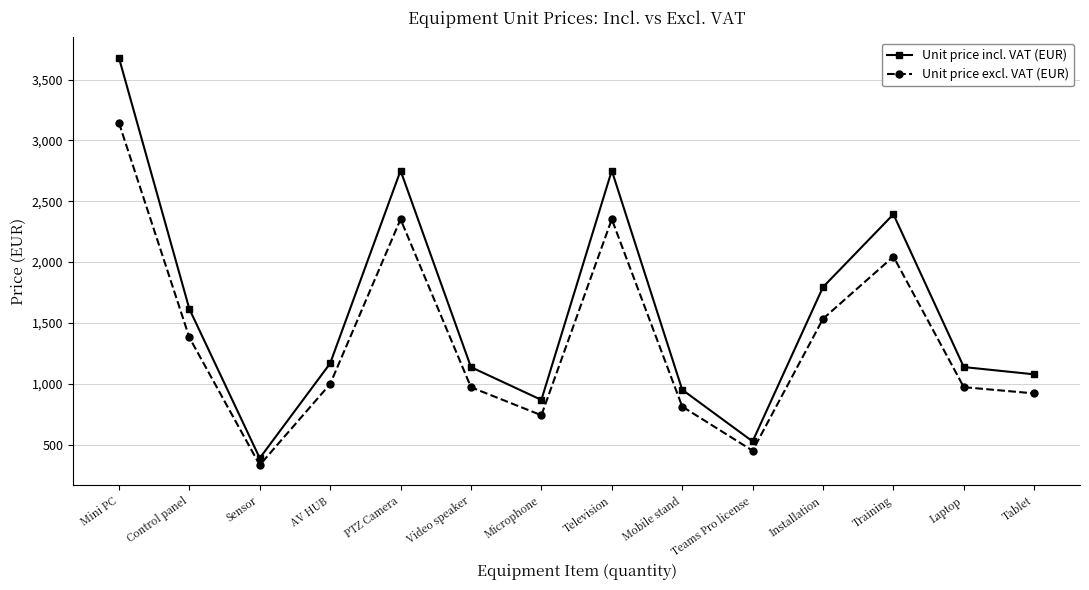

True or false: Unit price incl. VAT (EUR) and Unit price excl. VAT (EUR) cross at least once.

False